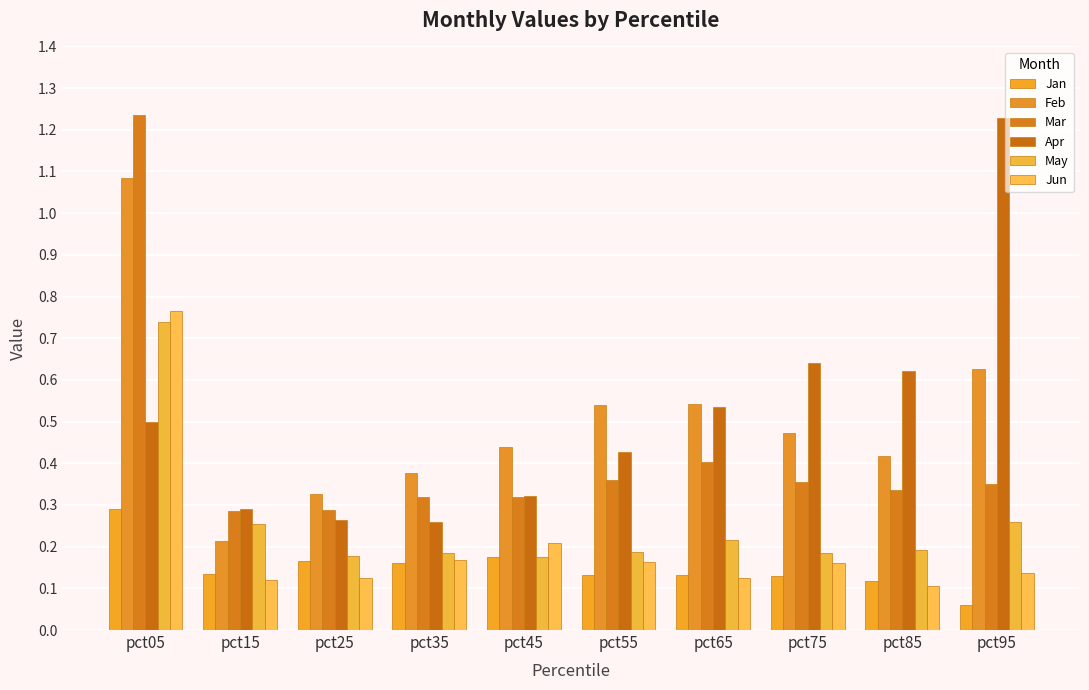

How many distinct data groups are displayed?

6